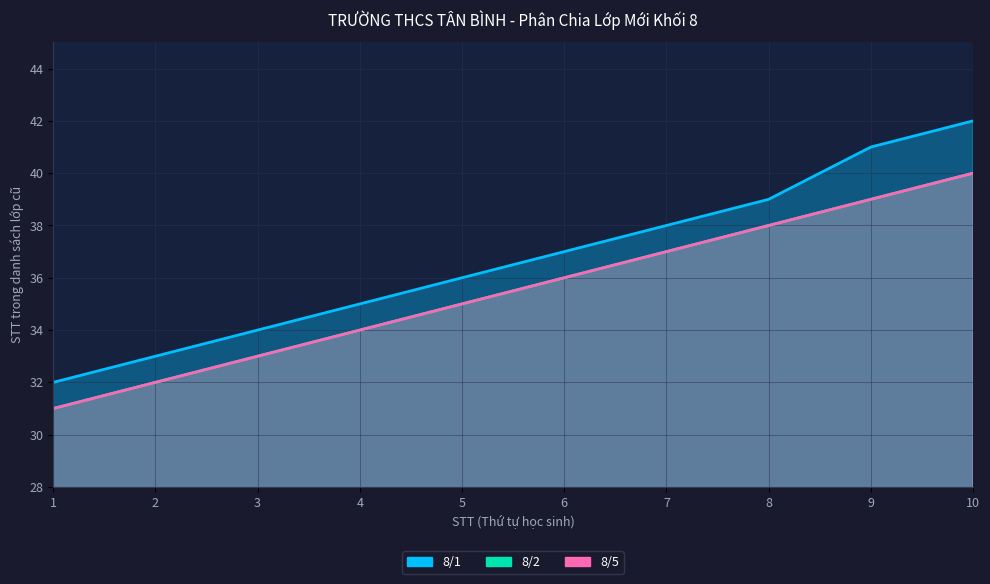

At which label is 8/2 closest to 35?

5